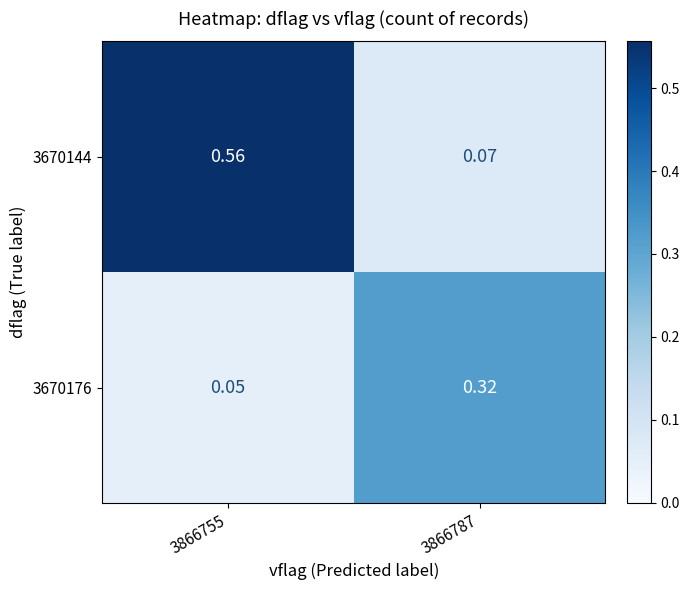

Is the value of 3670176 at 3866755 greater than the value of 3670144 at 3866755?

No